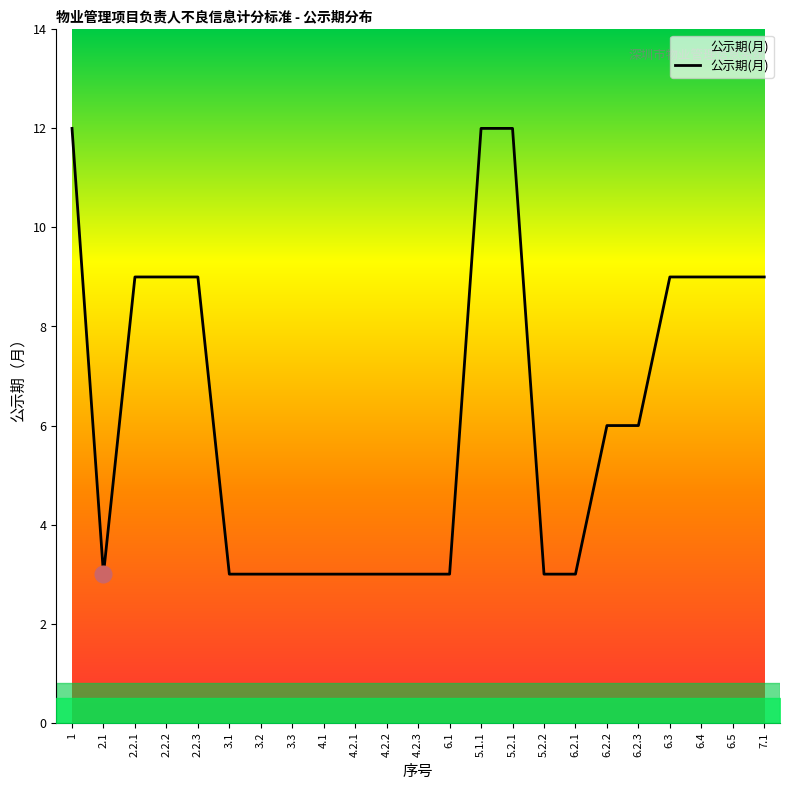

Where is the first local minimum?

2.1